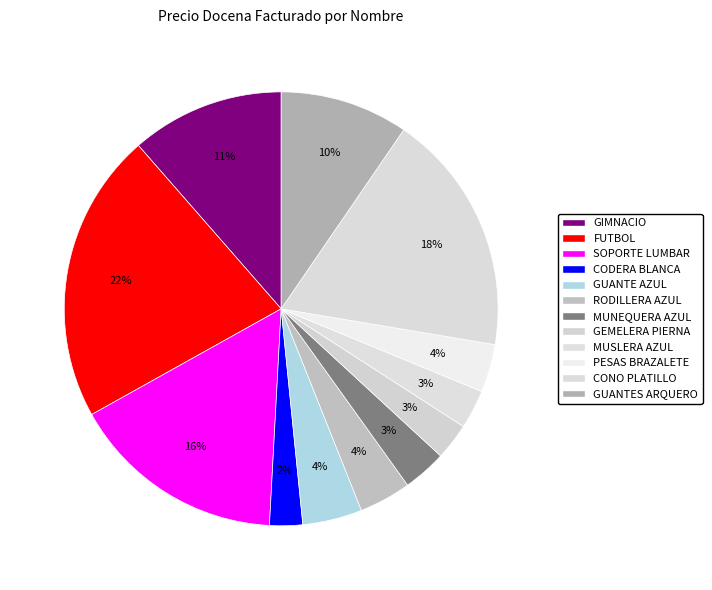

How many segments does this pie chart have?

12